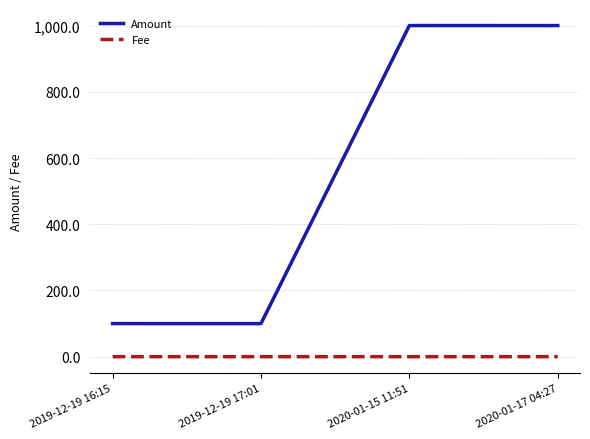

What are all the series names shown in the legend?

Amount, Fee